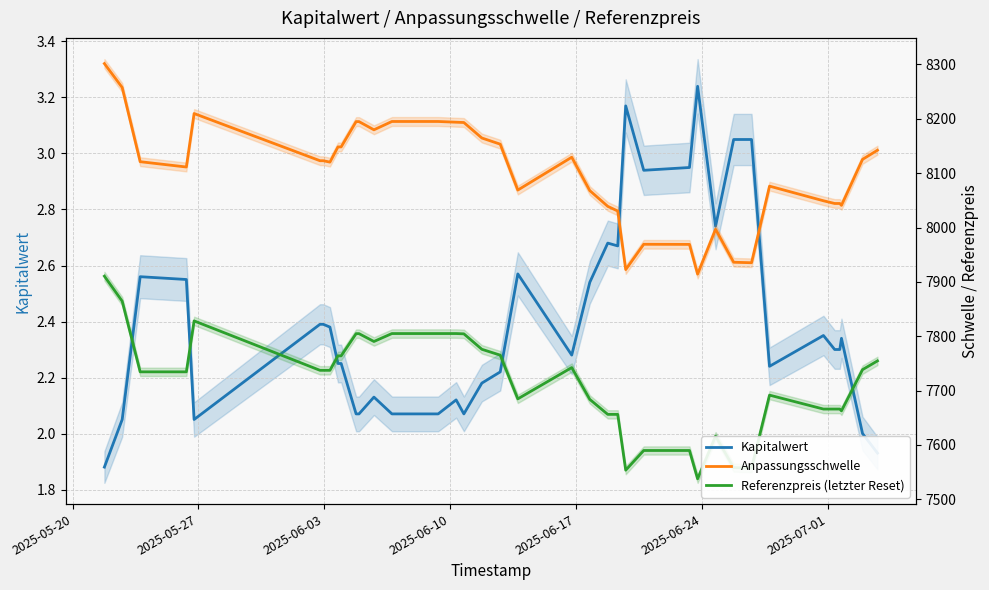

True or false: Kapitalwert and Referenzpreis (letzter Reset) intersect in this chart.

False